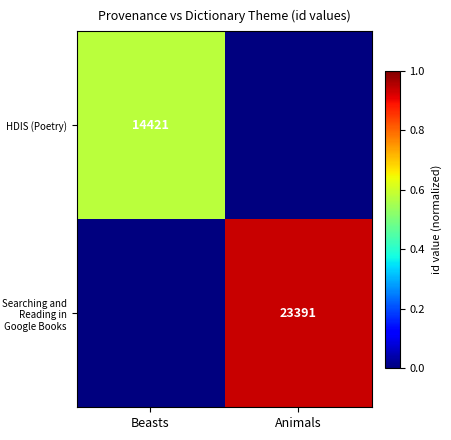

True or false: HDIS (Poetry) has a value of 6278 at Beasts.

False